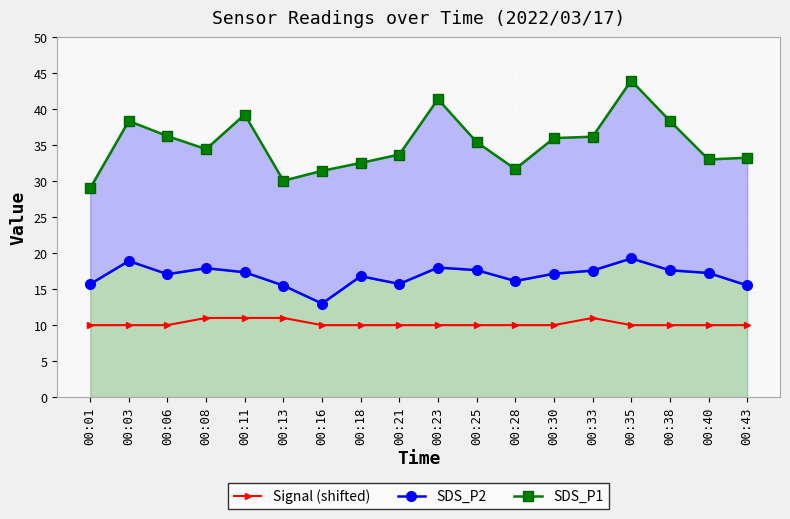

How many interior local peaks does the SDS_P1 series have?

4